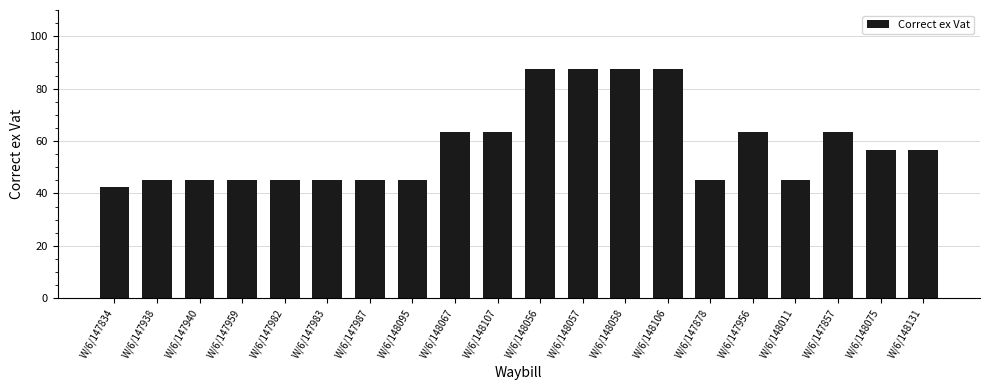

Are the bars horizontal?

No